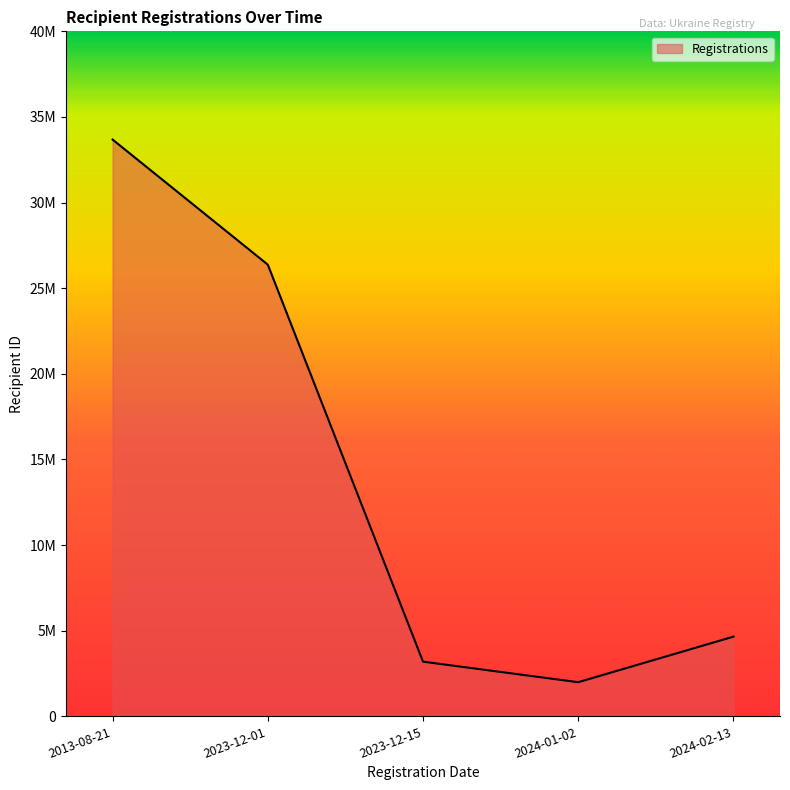

The chart shows a value of 3193643 at 2023-12-15. True or false?

True